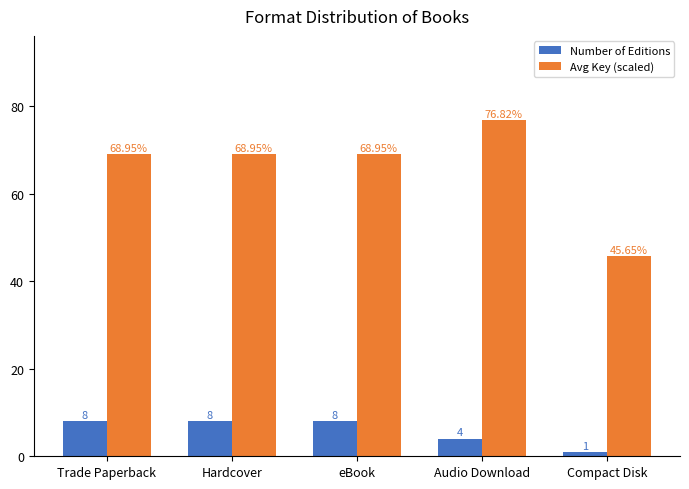

Is the value of Number of Editions at Audio Download greater than the value of Avg Key (scaled) at Compact Disk?

No